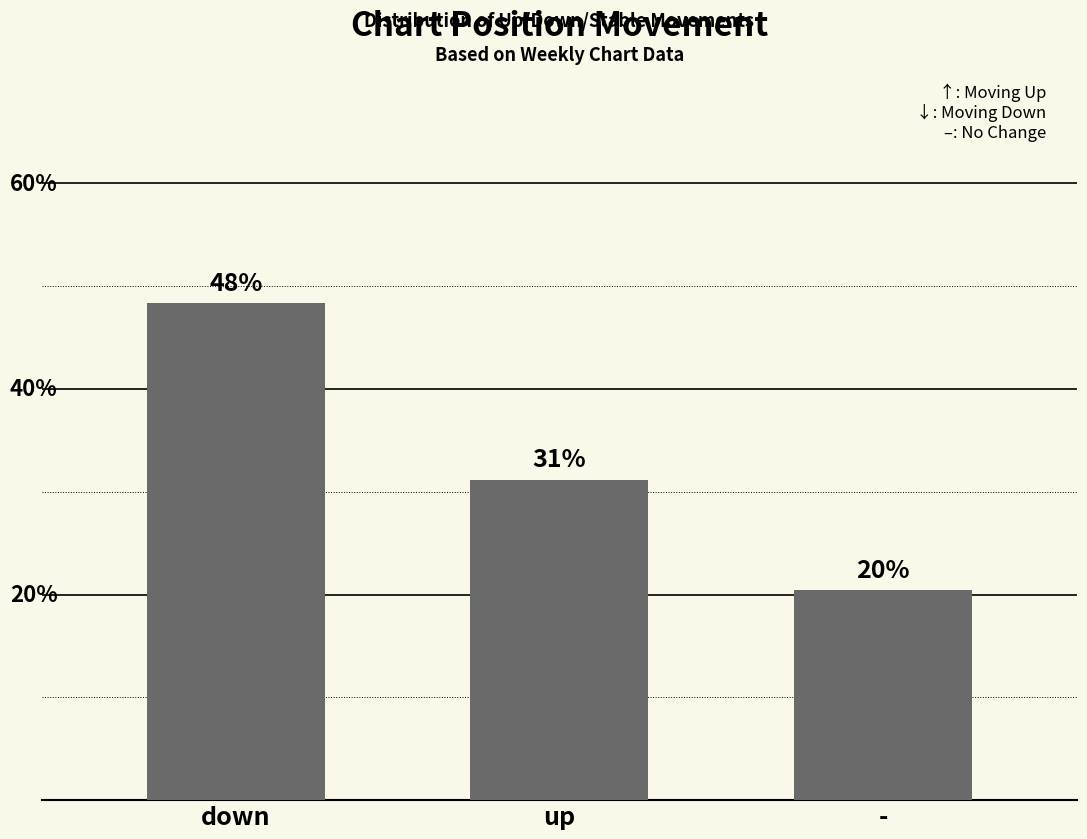

What position from the left is down?

1